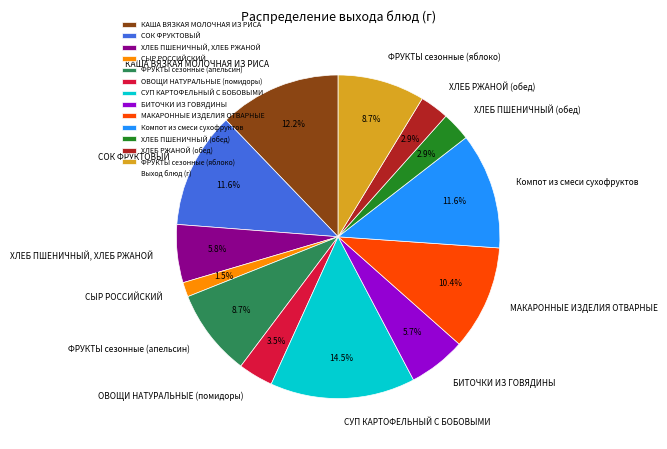

What percentage do БИТОЧКИ ИЗ ГОВЯДИНЫ and ОВОЩИ НАТУРАЛЬНЫЕ (помидоры) together represent?

9.2%